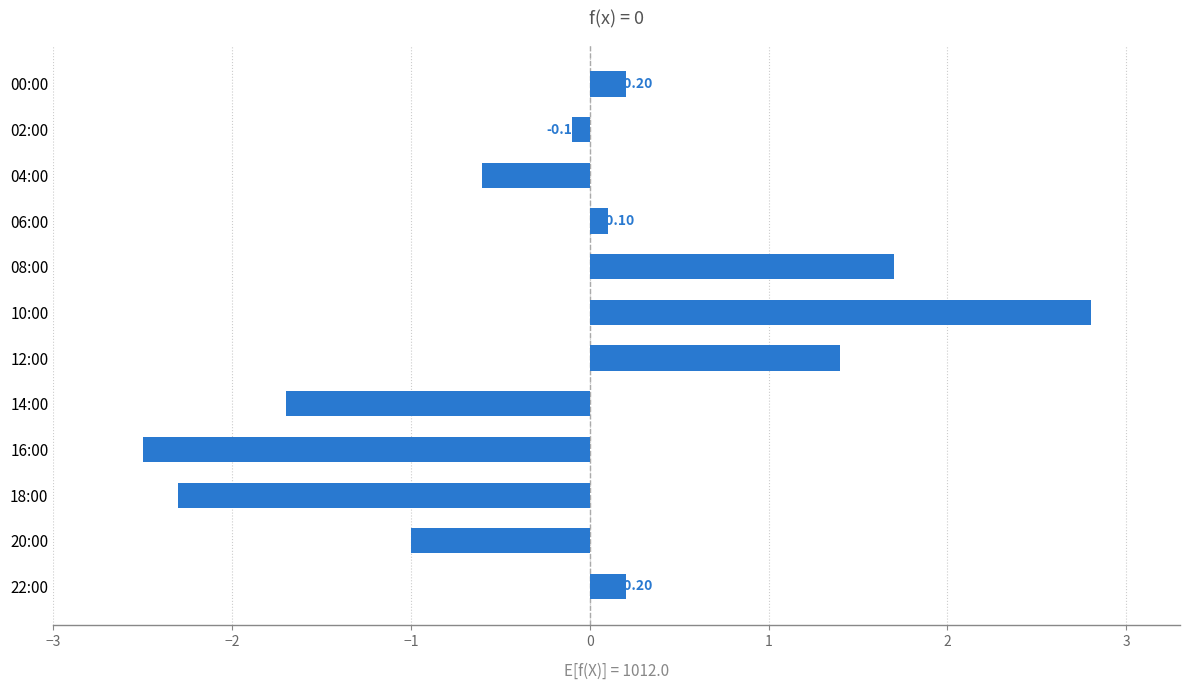

What is the sum of all values?

-1.8